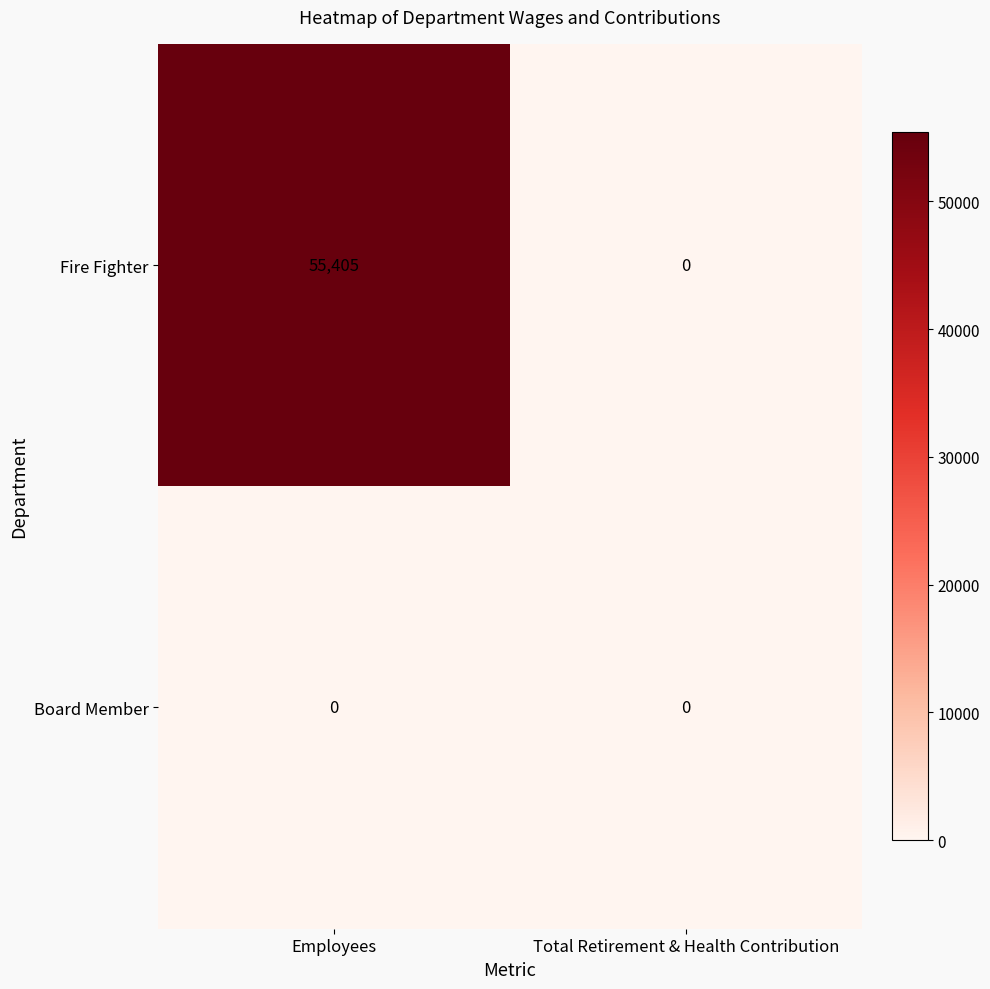

What is the total value across all series at Employees?

55405